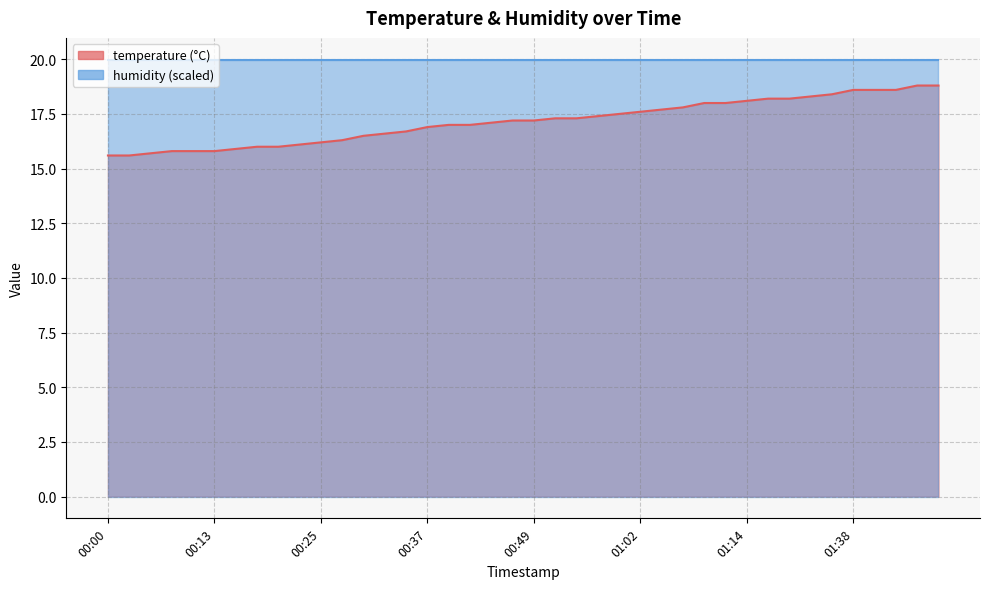

What is the difference between the maximum and minimum values?

3.2